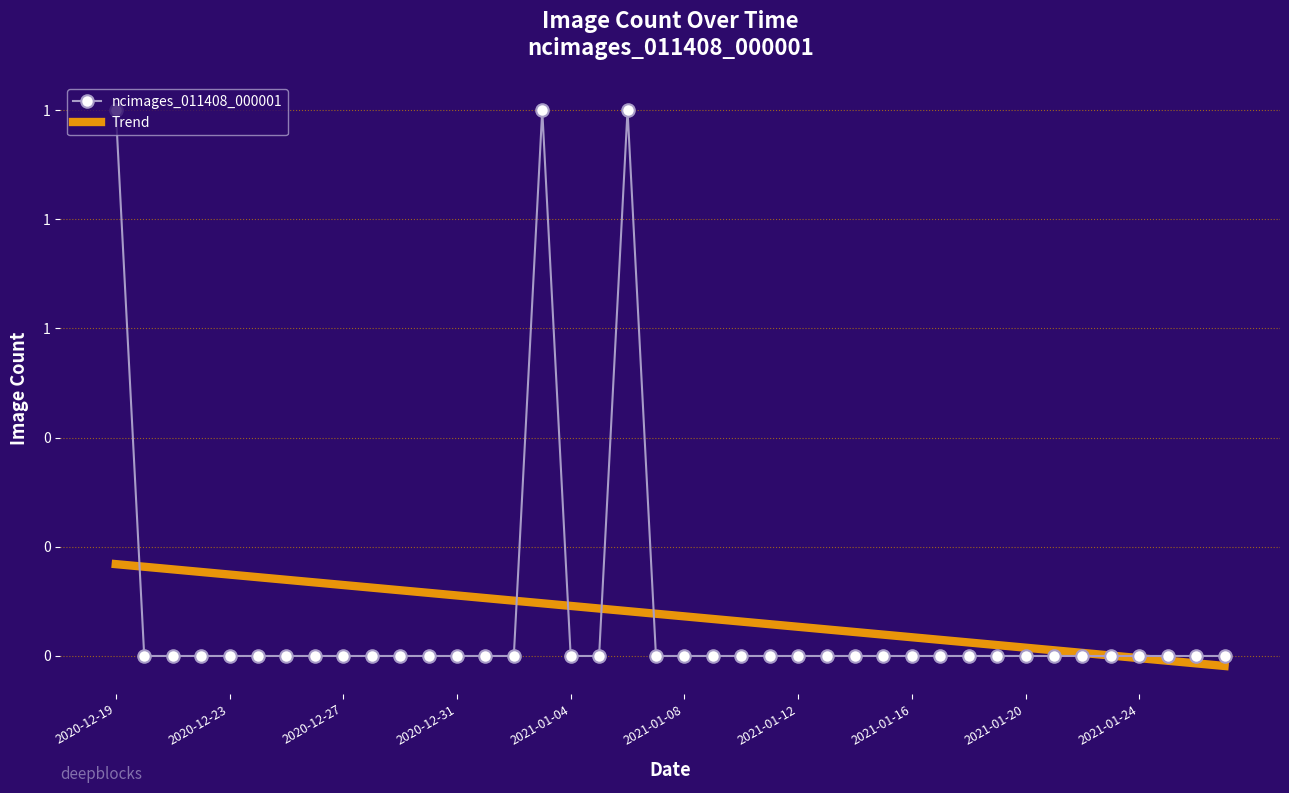

What are all the series names shown in the legend?

ncimages_011408_000001, Trend